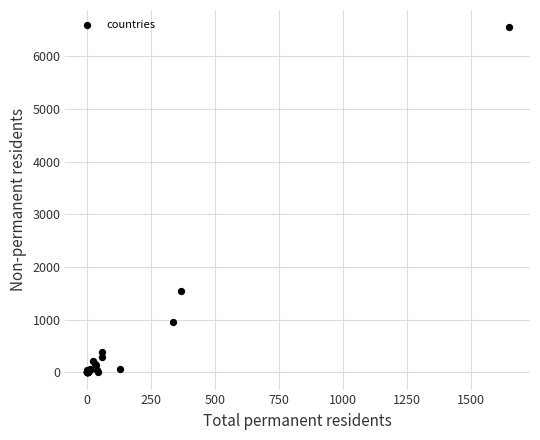

What Y value in the scatter plot is closest to 3276?

1550